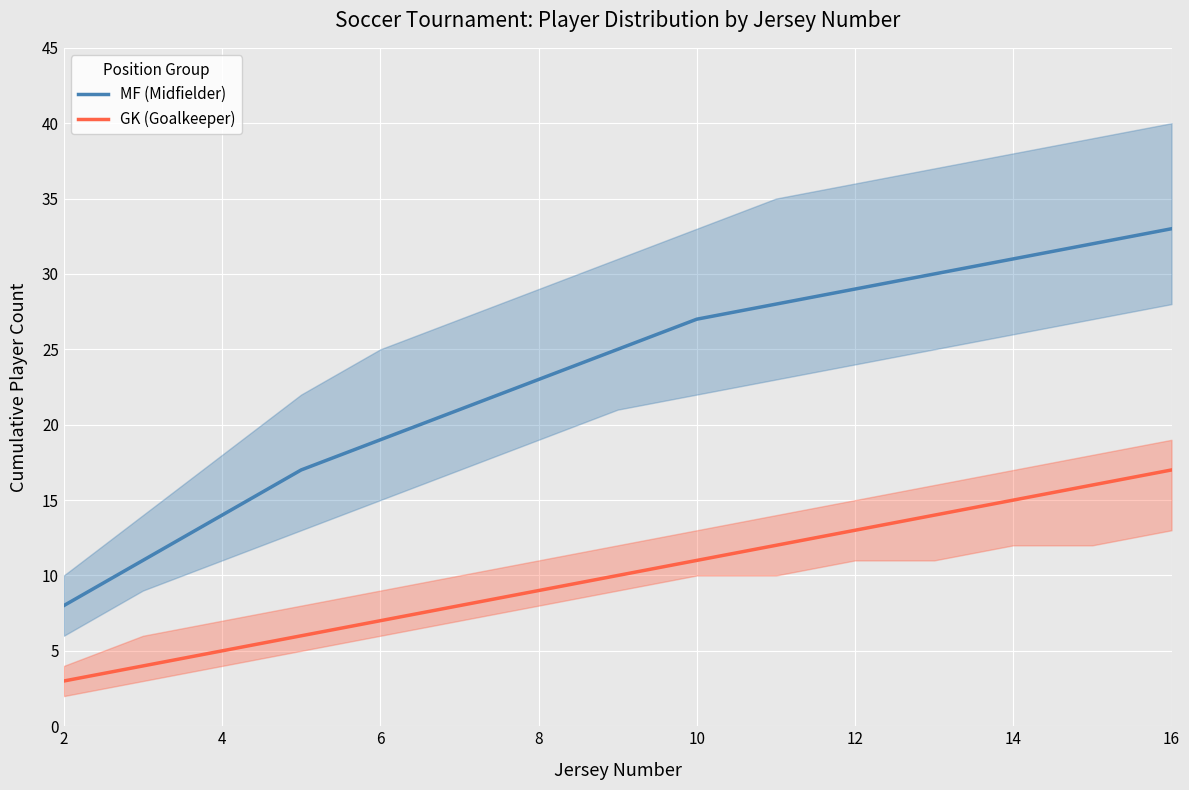

True or false: GK (Goalkeeper) and MF (Midfielder) intersect in this chart.

False